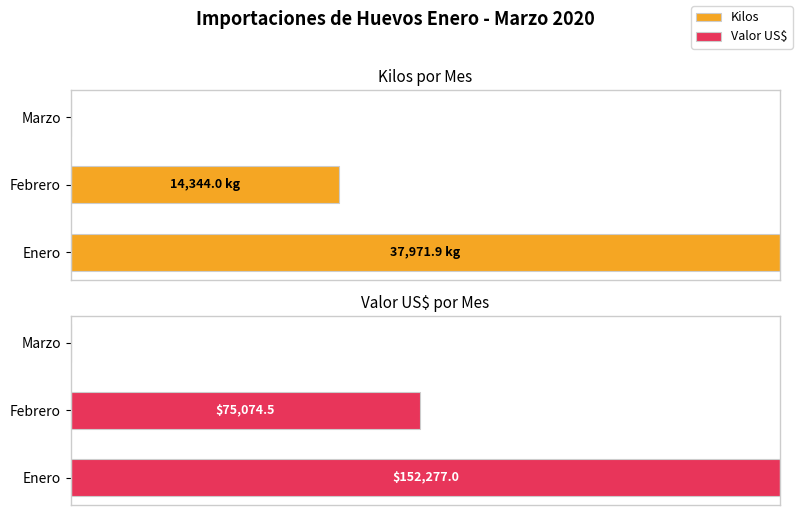

Which series has the largest total across all categories?

Valor US$